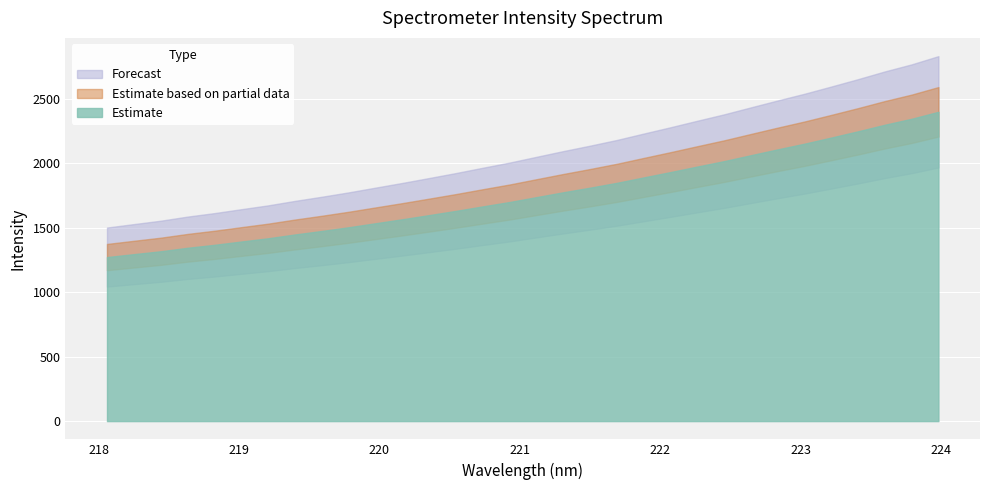

Rank the categories by value from highest to lowest.

223.9802, 223.7895, 223.5987, 223.408, 223.2172, 223.0264, 222.8355, 222.6447, 222.4538, 222.263, 222.0721, 221.8812, 221.6902, 221.4993, 221.3083, 221.1174, 220.9264, 220.7354, 220.5444, 220.3533, 220.1623, 219.9712, 219.7801, 219.589, 219.3979, 219.2067, 219.0156, 218.8244, 218.6332, 218.442, 218.2508, 218.0596